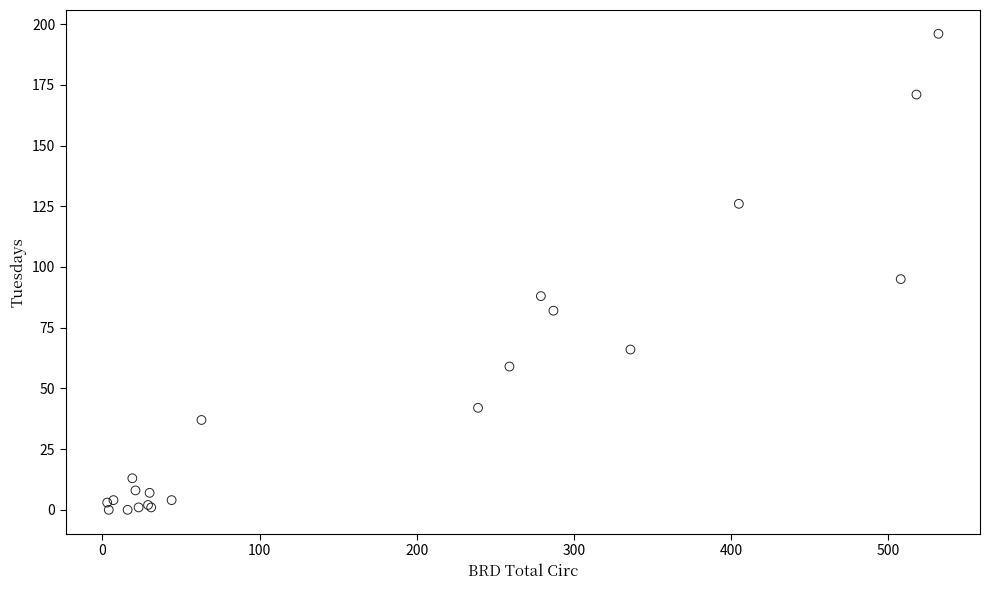

What Y value in the scatter plot is closest to 98?

95